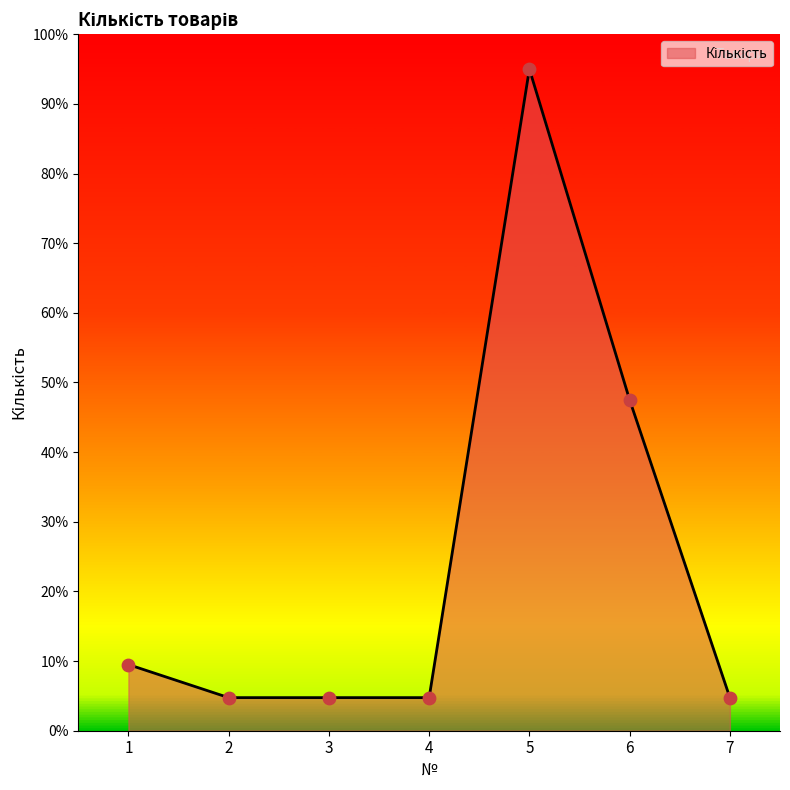

What is the change in value from 1 to 5?

+85.5